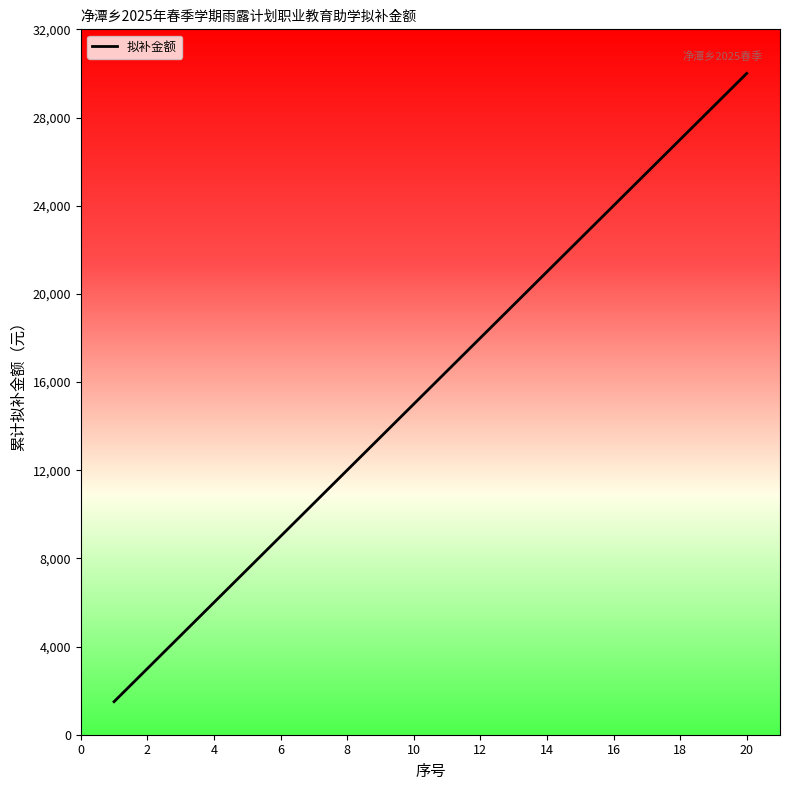

What is the maximum value shown in the chart?

30000